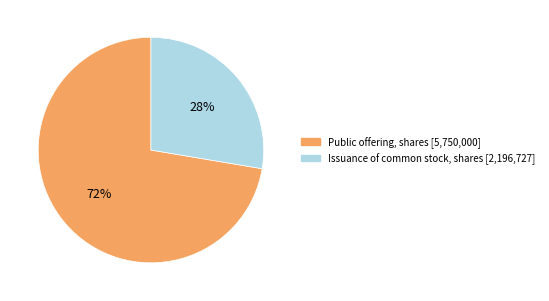

Do Issuance of common stock, shares and Public offering, shares together represent more than half of the pie?

Yes